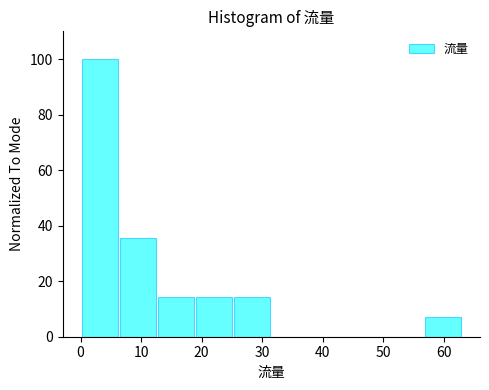

Reading left to right, transcribe this chart: for each bar, give the range it covers on the x-axis and its height. Neither the bar edges nor the heights are printed on the chart, so give them approximately, as read against the axes.

0.0 to 6.3: 100
6.3 to 12.6: 36
12.6 to 18.9: 14
18.9 to 25.2: 14
25.2 to 31.5: 14
31.5 to 37.8: 0
37.8 to 44.1: 0
44.1 to 50.4: 0
50.4 to 56.7: 0
56.7 to 63.0: 8